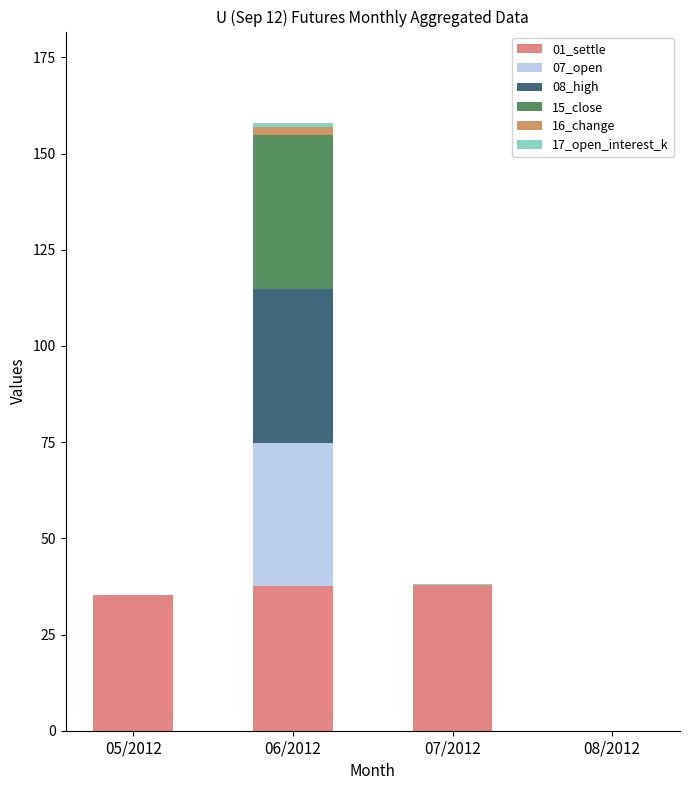

What is the total value across all series at 05/2012?

35.3